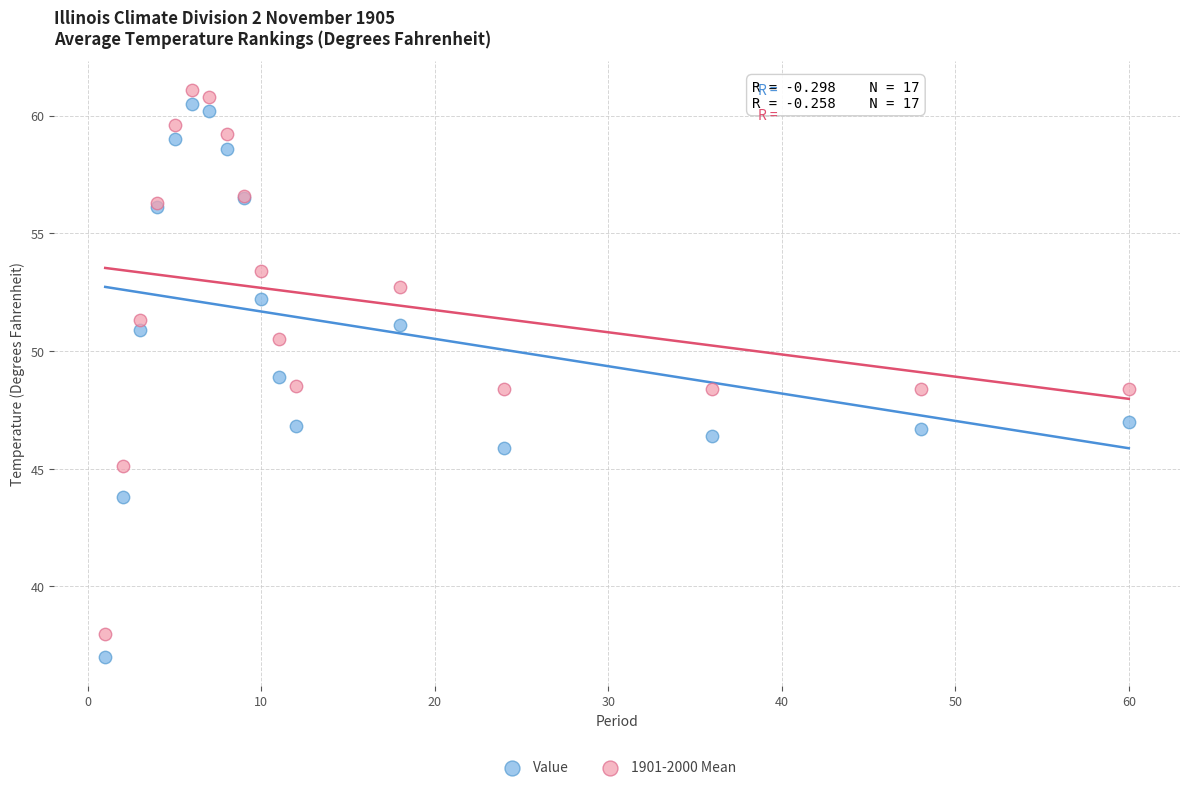

What is the X range (max minus min) for the scatter plot?

59.0